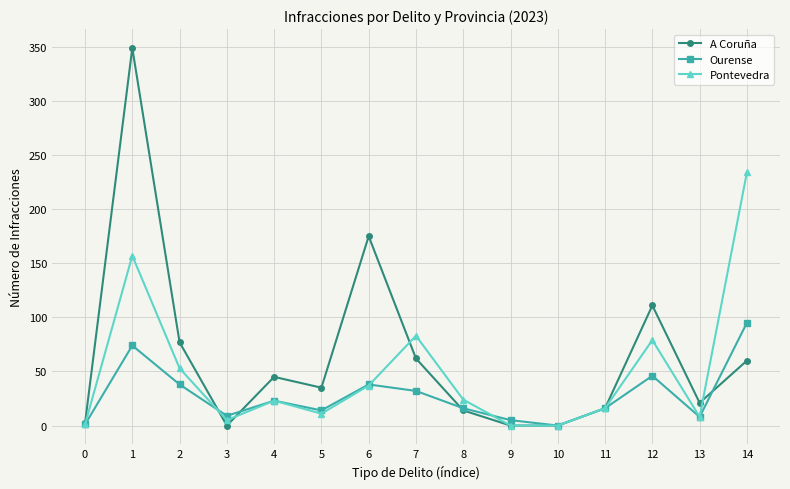

Count the number of categories in the chart.

15